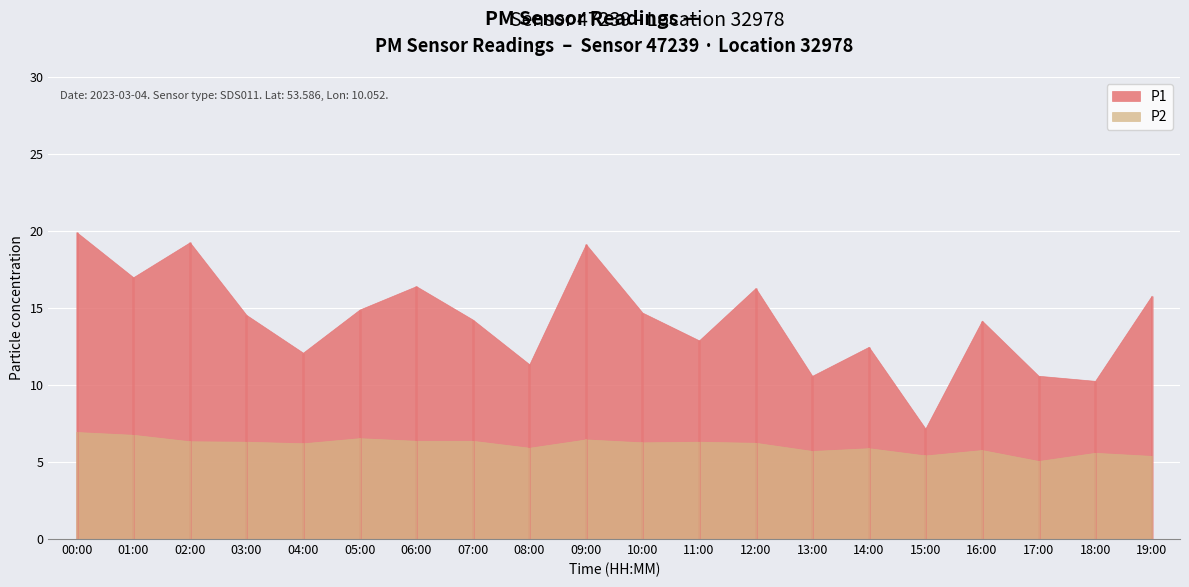

At which category does P1 reach its first local peak?

02:00